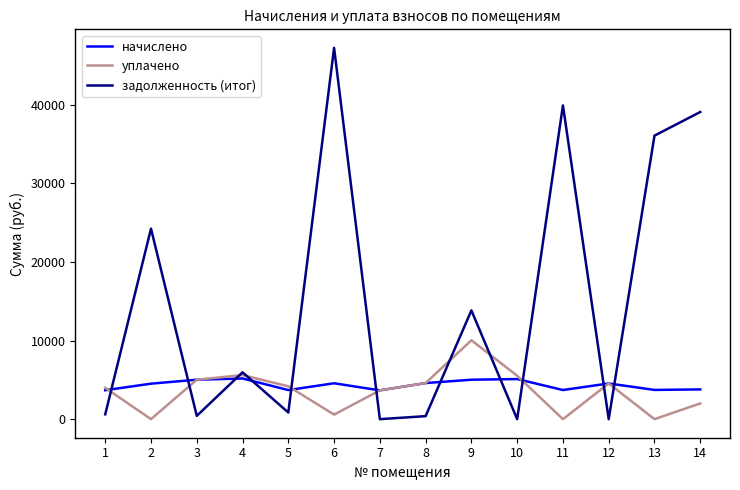

Between which two adjacent categories do задолженность (итог) and уплачено first intersect?

1 and 2